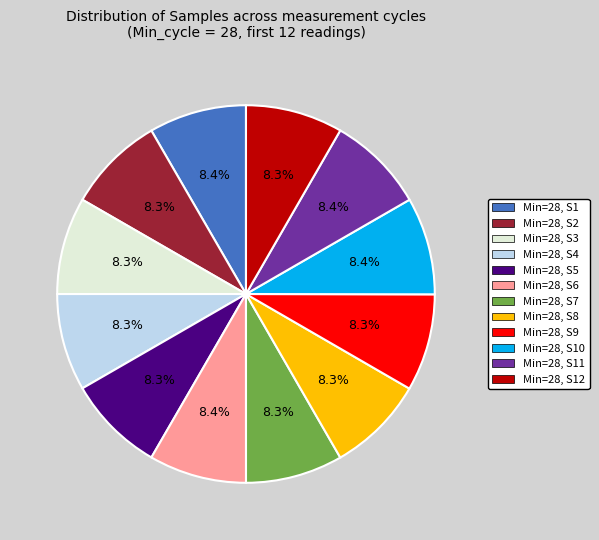

Does any single category account for the majority?

No